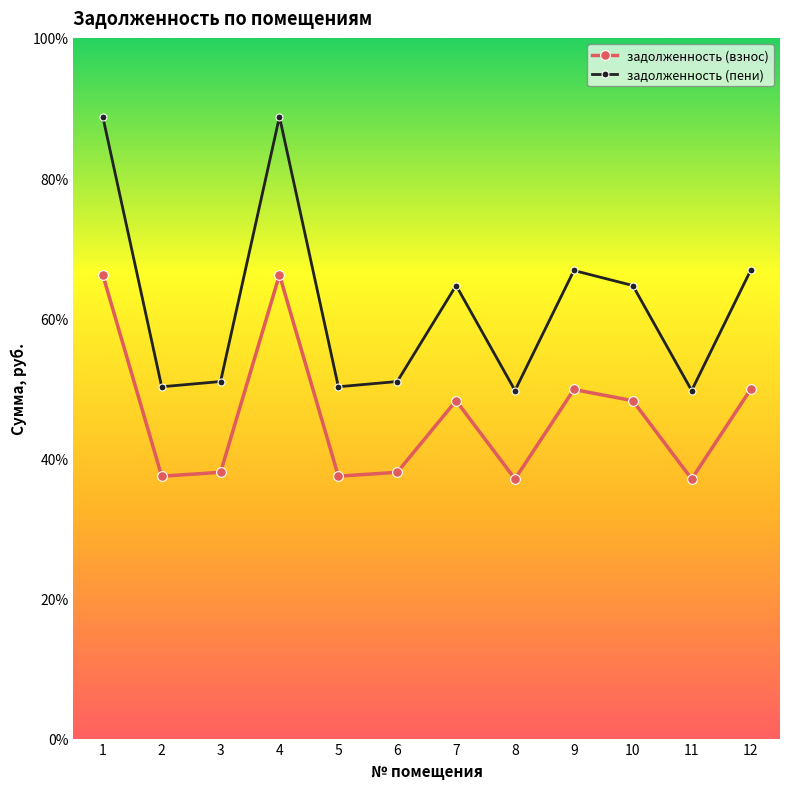

Which series has the largest range (max minus min)?

задолженность (пени)